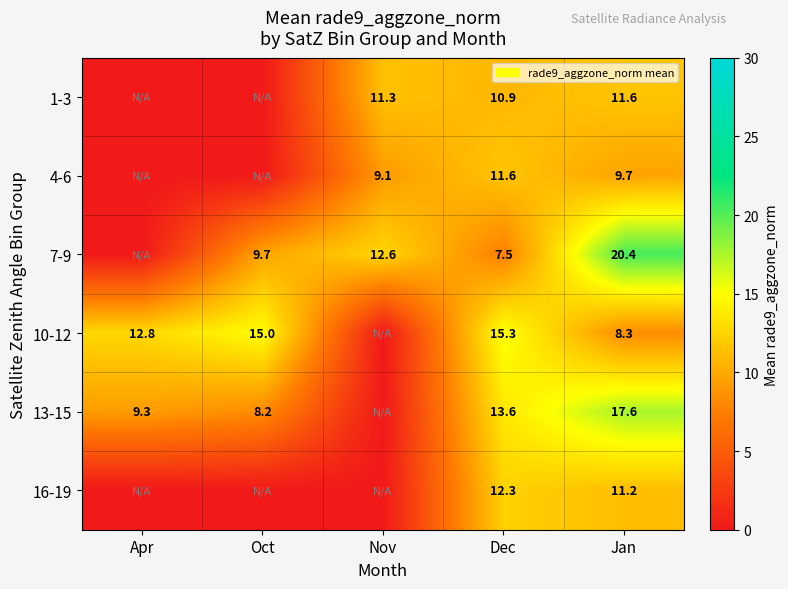

What is the total value across all series at Apr?

22.0